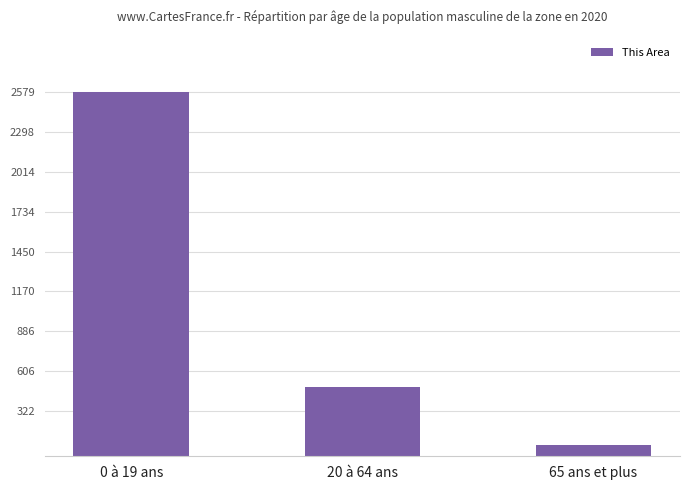

Count the values in the range 79 to 2579.

3